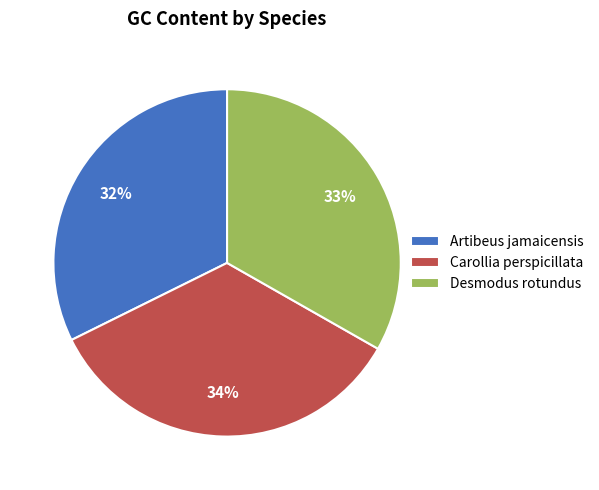

Combined, do Carollia perspicillata and Artibeus jamaicensis account for over 50%?

Yes